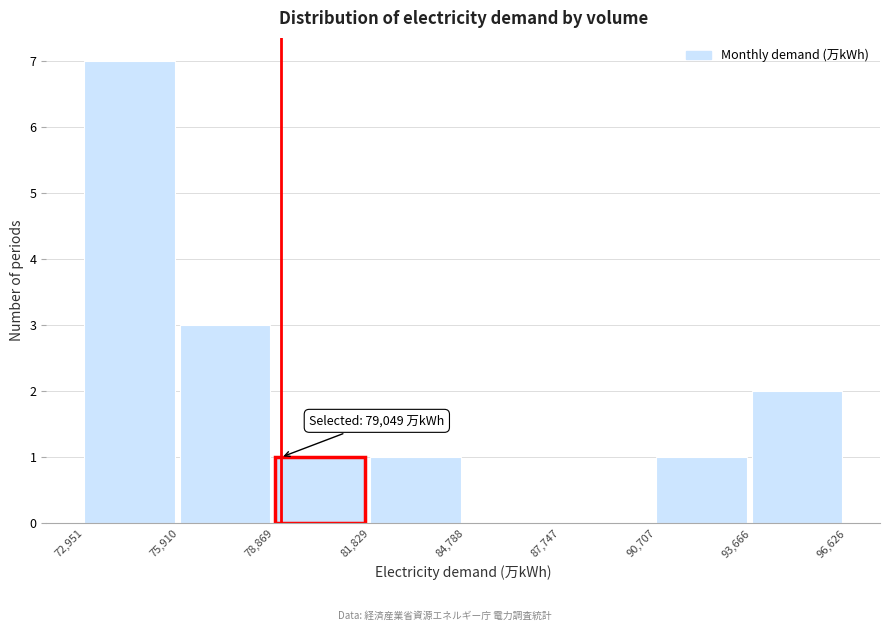

Which range on the x-axis has the tallest bar?

72,951 to 75,910